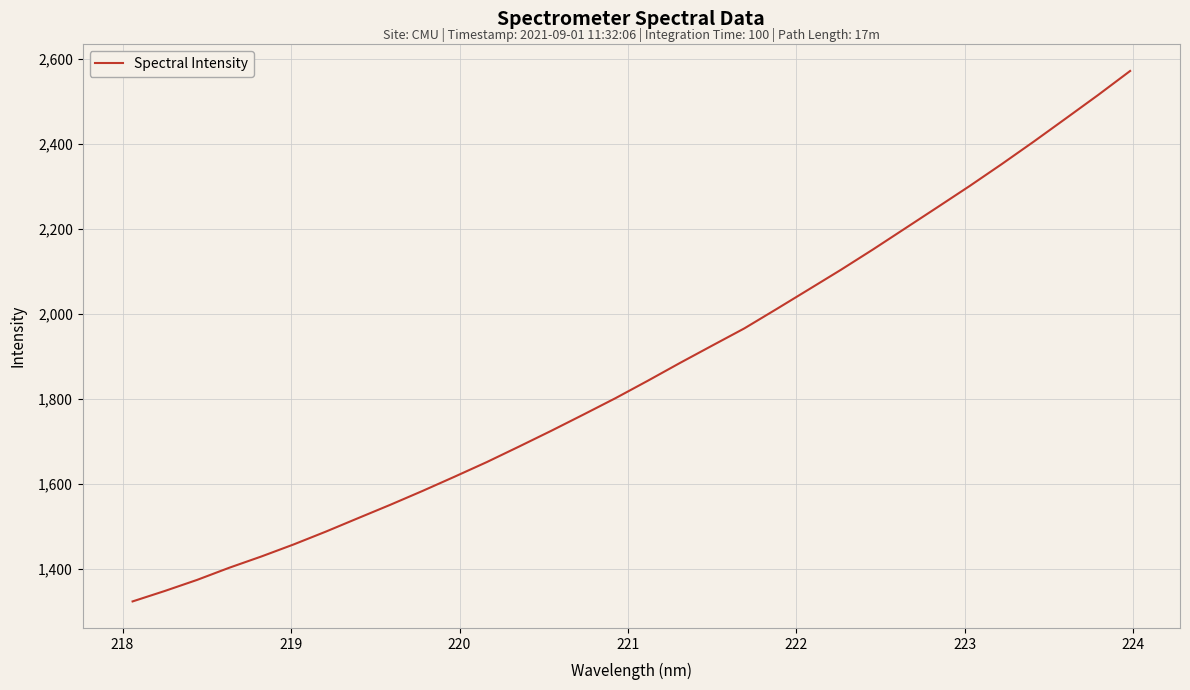

What is the greatest value displayed?

2571.3